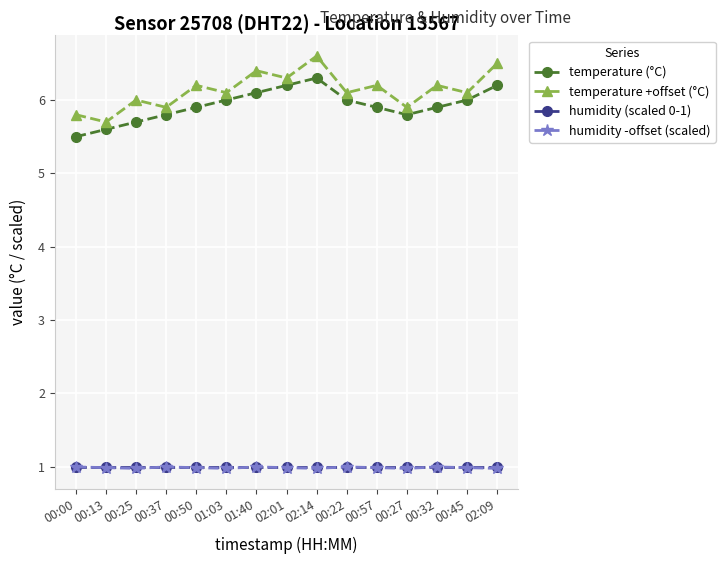

Reading left to right, extract all data points from this chart.

temperature (°C): 00:00=5.5	00:13=5.6	00:25=5.7	00:37=5.8	00:50=5.9	01:03=6.0	01:40=6.1	02:01=6.2	02:14=6.3	00:22=6.0	00:57=5.9	00:27=5.8	00:32=5.9	00:45=6.0	02:09=6.2
temperature +offset (°C): 00:00=5.8	00:13=5.7	00:25=6.0	00:37=5.9	00:50=6.2	01:03=6.1	01:40=6.4	02:01=6.3	02:14=6.6	00:22=6.1	00:57=6.2	00:27=5.9	00:32=6.2	00:45=6.1	02:09=6.5
humidity (scaled 0-1): 00:00=1.0	00:13=1.0	00:25=1.0	00:37=1.0	00:50=1.0	01:03=1.0	01:40=1.0	02:01=1.0	02:14=1.0	00:22=1.0	00:57=1.0	00:27=1.0	00:32=1.0	00:45=1.0	02:09=1.0
humidity -offset (scaled): 00:00=1.0	00:13=1.0	00:25=1.0	00:37=1.0	00:50=1.0	01:03=1.0	01:40=1.0	02:01=1.0	02:14=1.0	00:22=1.0	00:57=1.0	00:27=1.0	00:32=1.0	00:45=1.0	02:09=1.0